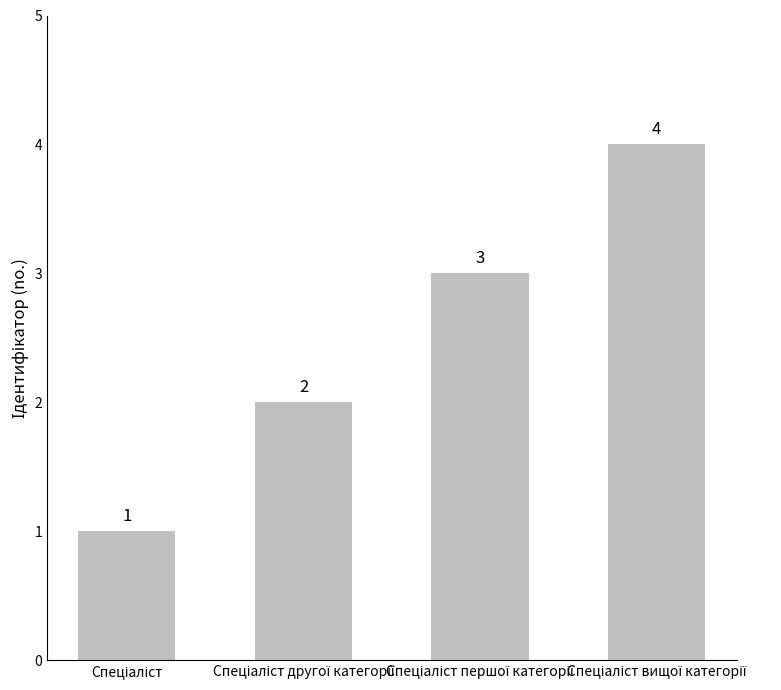

Are the bars grouped side by side (vs. stacked)?

No